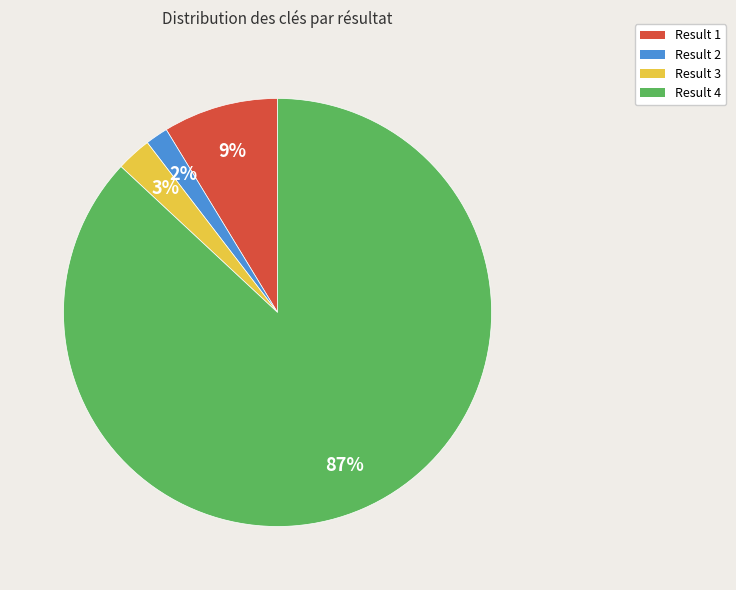

To the nearest percent, what portion does Result 3 represent?

3%